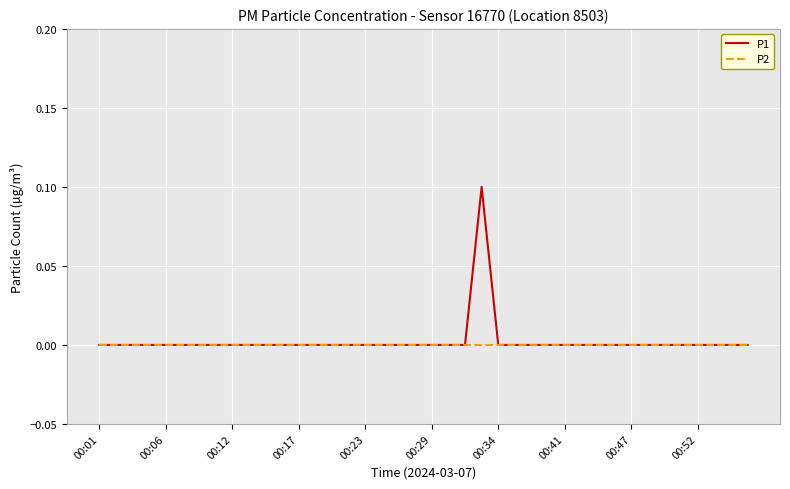

Which series has the largest range (max minus min)?

P1